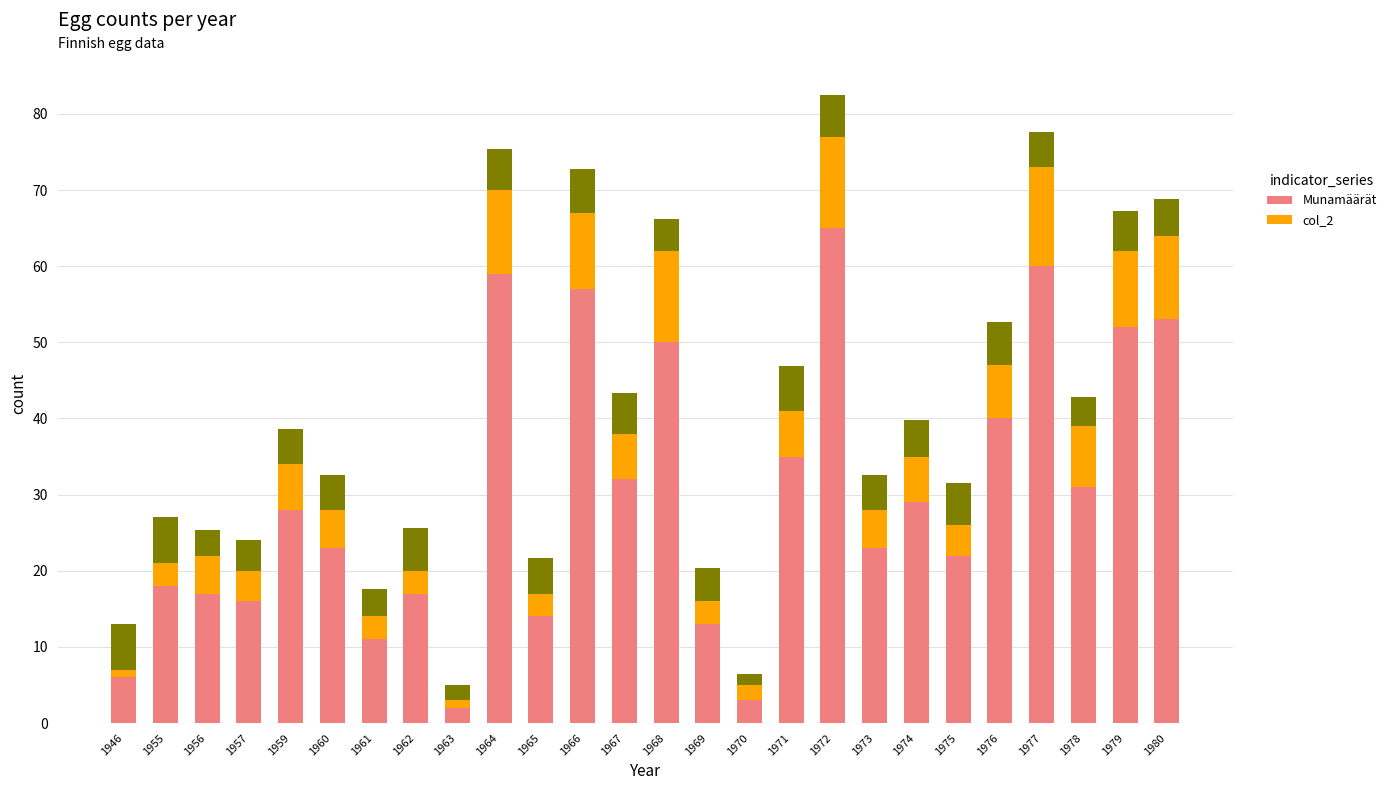

List the labels in order of col_2 value, smallest first.

1946, 1963, 1970, 1955, 1961, 1962, 1965, 1969, 1957, 1975, 1956, 1960, 1973, 1959, 1967, 1971, 1974, 1976, 1978, 1966, 1979, 1964, 1980, 1968, 1972, 1977